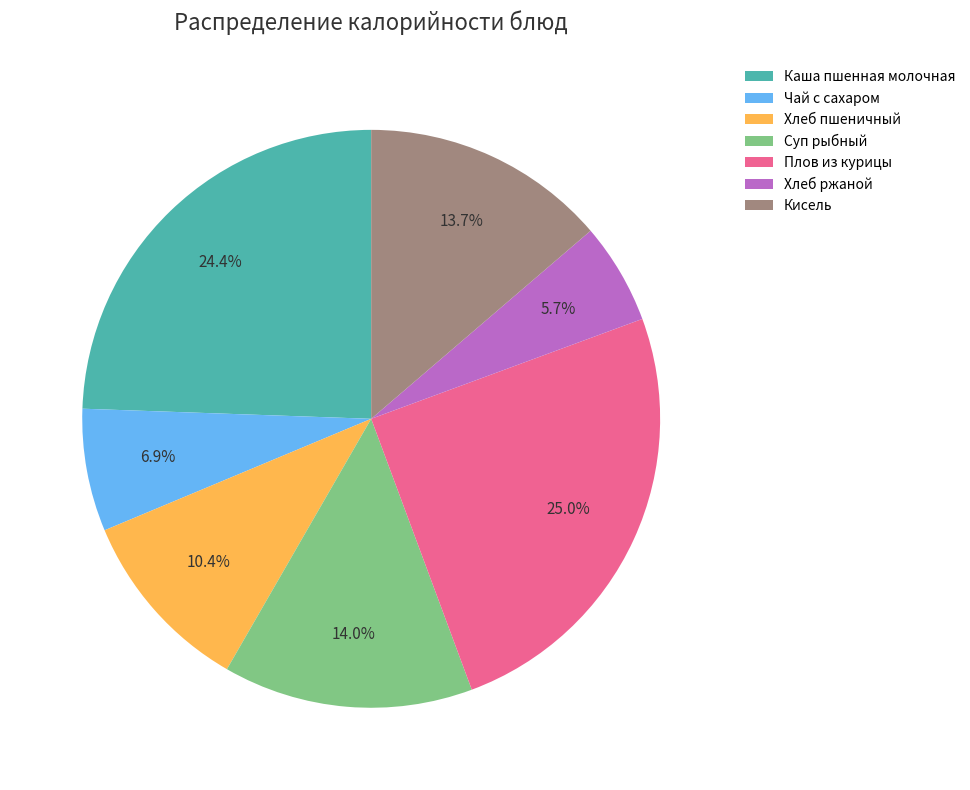

Which category has the smallest portion of the pie?

Хлеб ржаной